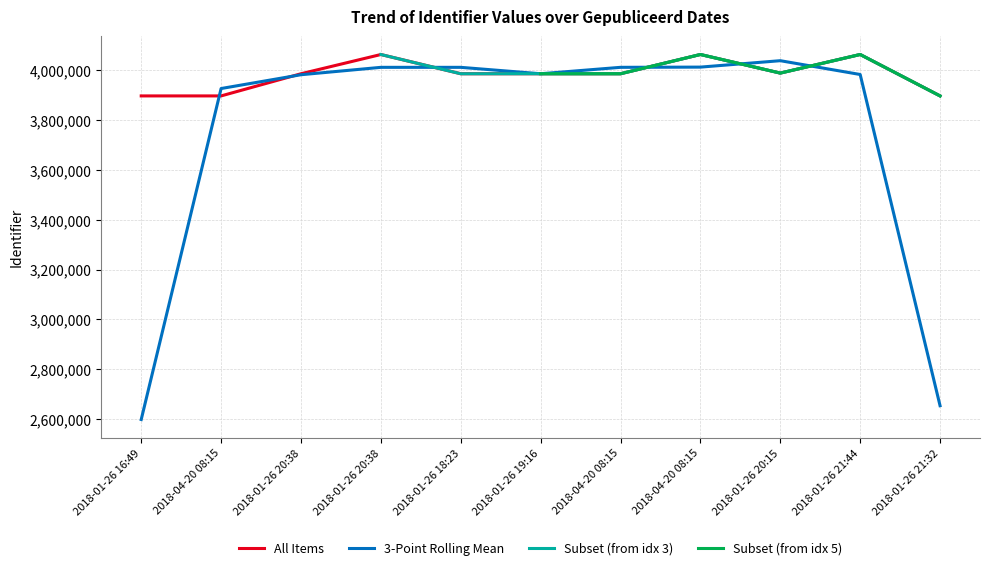

What is the greatest value displayed?

4063213